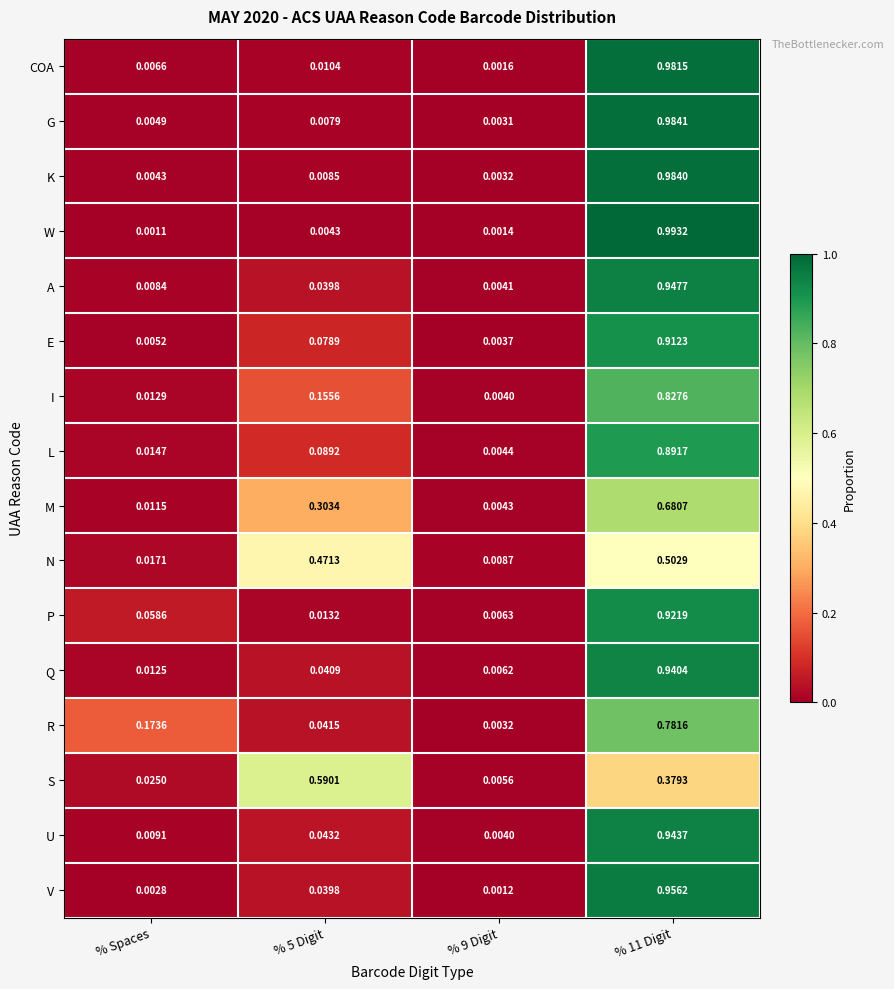

At % 11 Digit, list the series in order from smallest to largest.

S, N, M, R, I, L, E, P, Q, U, A, V, COA, K, G, W